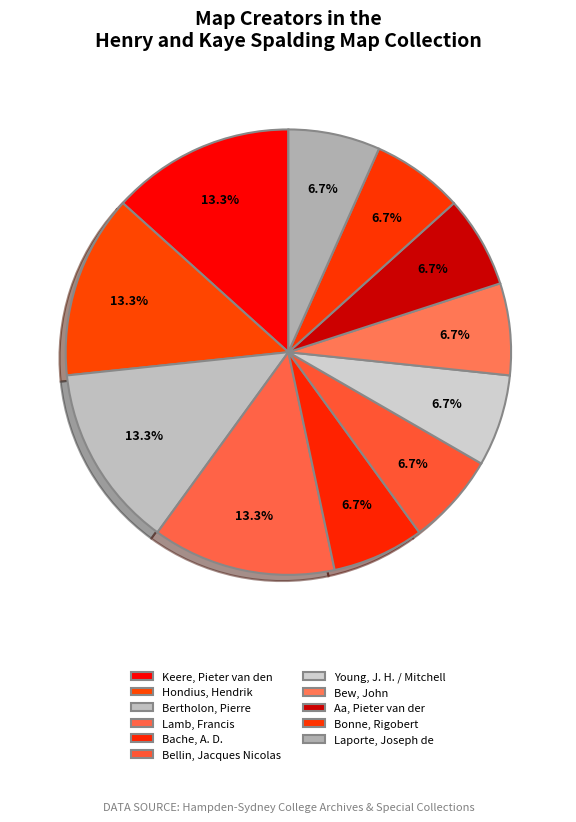

Is there a majority slice in this chart?

No